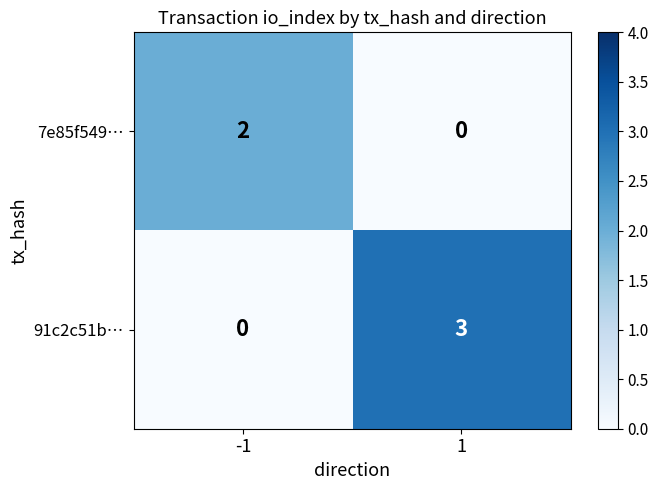

List the series in order of their overall mean, lowest first.

7e85f549…, 91c2c51b…